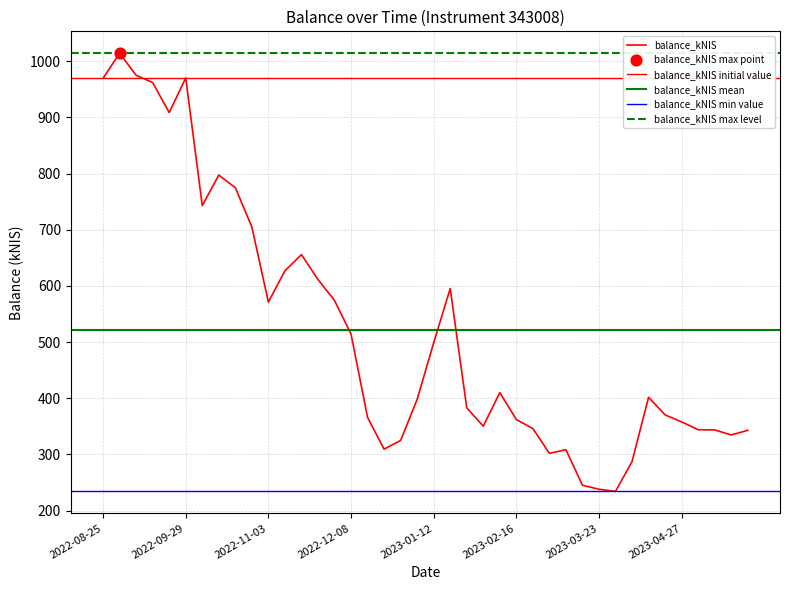

Approximately how many times larger is the value at 2023-05-24 compared to 2023-03-02?

1.1